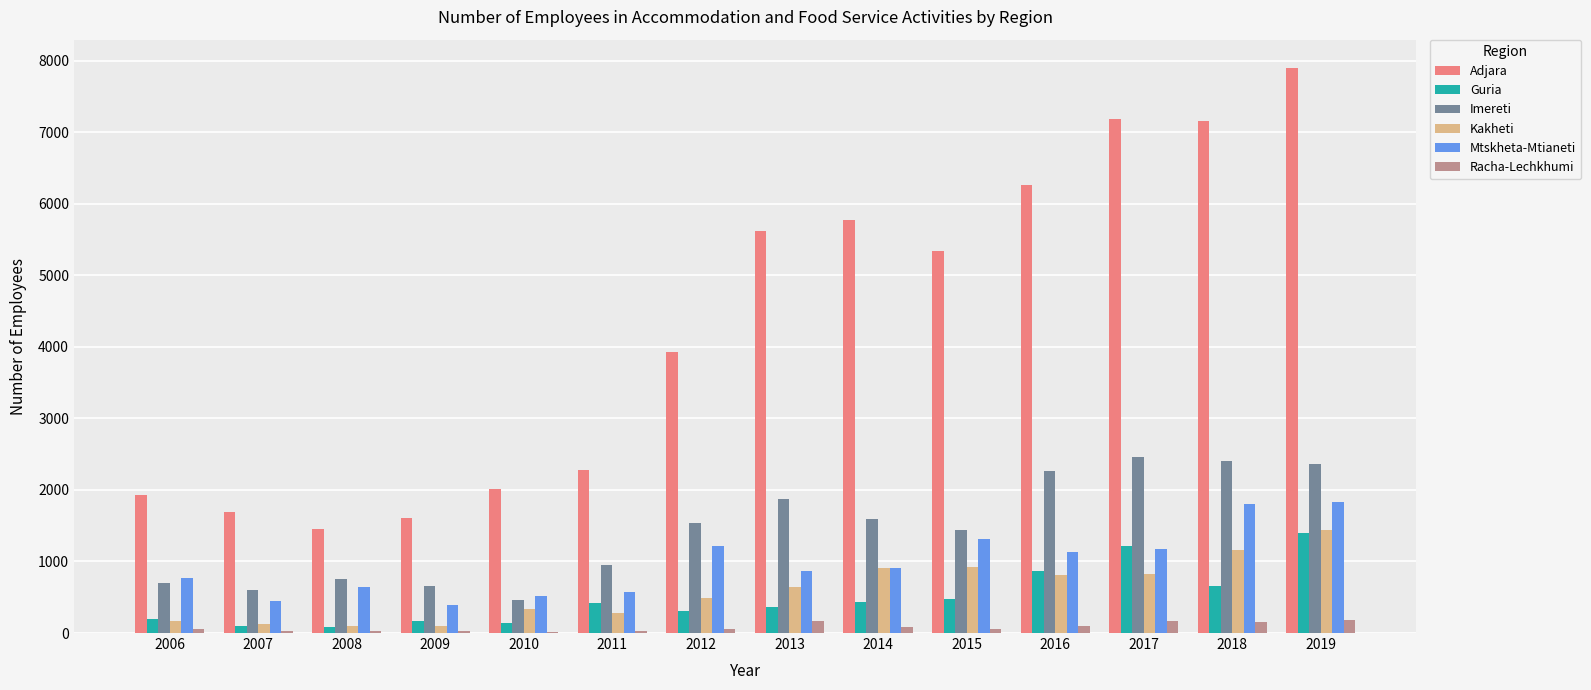

True or false: Adjara has a value of 1108 at 2010.

False